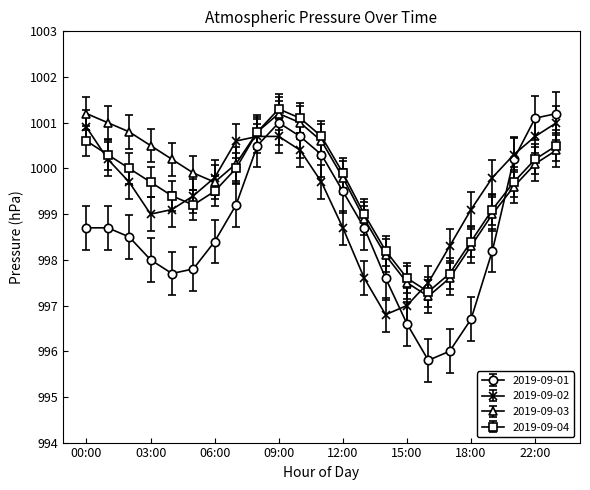

True or false: 2019-09-04 has more than 0 points higher than both neighbors.

True